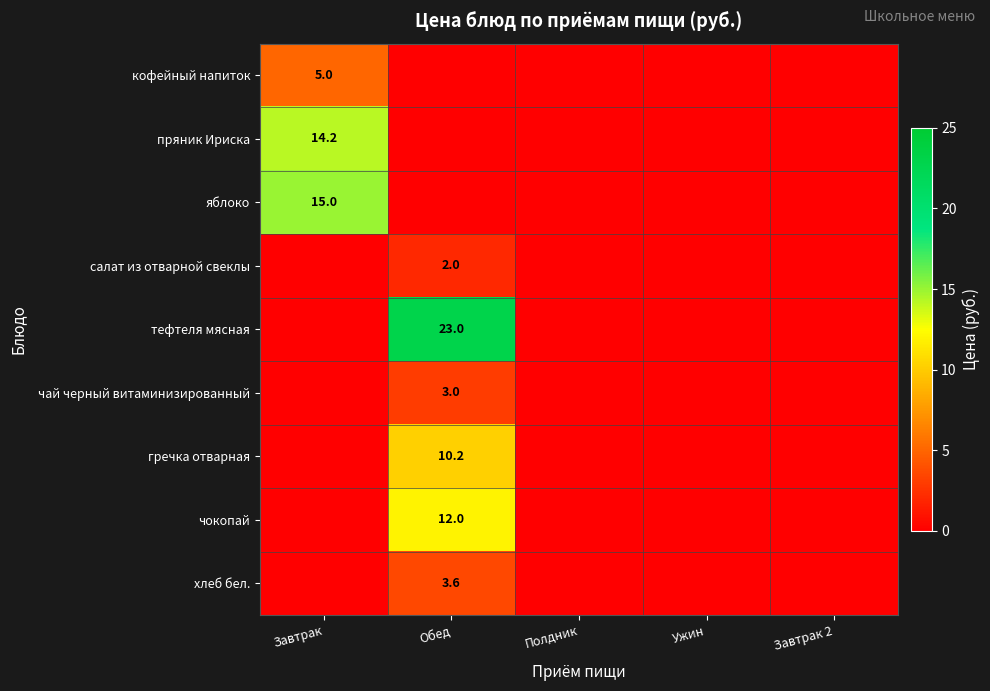

Is it true that кофейный напиток equals 5.0 at Завтрак?

True